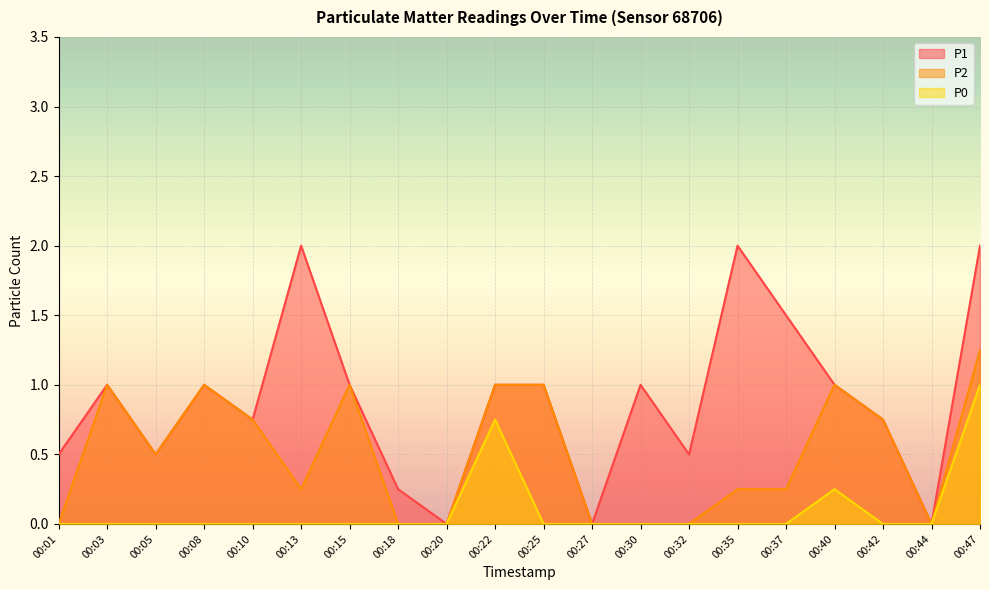

Reading left to right, transcribe all the data shown in this chart.

P1: 00:01=0.5	00:03=1.0	00:05=0.5	00:08=1.0	00:10=0.8	00:13=2.0	00:15=1.0	00:18=0.2	00:20=0.0	00:22=1.0	00:25=1.0	00:27=0.0	00:30=1.0	00:32=0.5	00:35=2.0	00:37=1.5	00:40=1.0	00:42=0.8	00:44=0.0	00:47=2.0
P2: 00:01=0.0	00:03=1.0	00:05=0.5	00:08=1.0	00:10=0.8	00:13=0.2	00:15=1.0	00:18=0.0	00:20=0.0	00:22=1.0	00:25=1.0	00:27=0.0	00:30=0.0	00:32=0.0	00:35=0.2	00:37=0.2	00:40=1.0	00:42=0.8	00:44=0.0	00:47=1.2
P0: 00:01=0.0	00:03=0.0	00:05=0.0	00:08=0.0	00:10=0.0	00:13=0.0	00:15=0.0	00:18=0.0	00:20=0.0	00:22=0.8	00:25=0.0	00:27=0.0	00:30=0.0	00:32=0.0	00:35=0.0	00:37=0.0	00:40=0.2	00:42=0.0	00:44=0.0	00:47=1.0